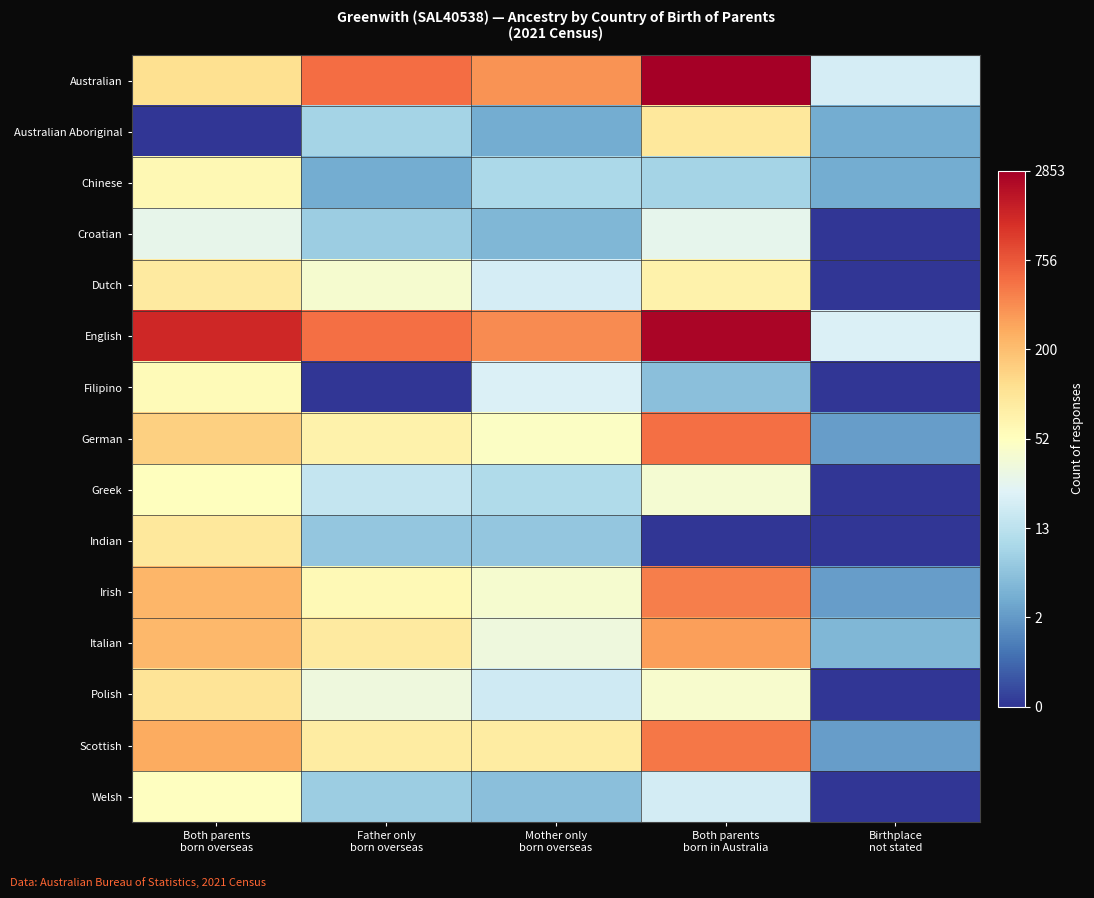

At how many categories does at least one series exceed 5?

4